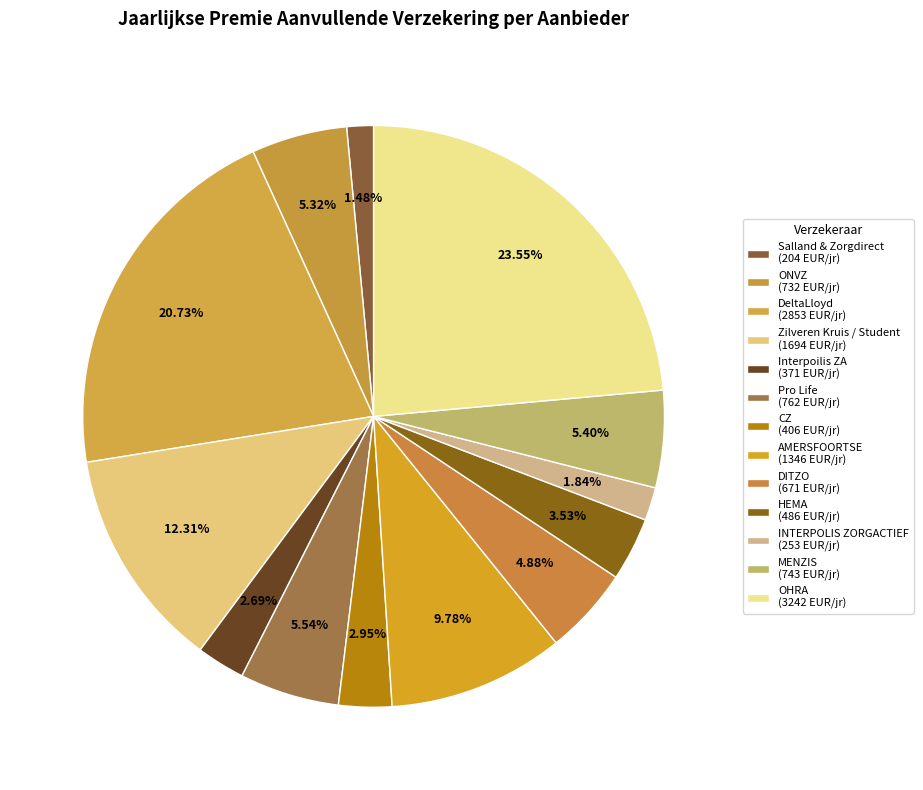

Count the number of slices in the pie.

13